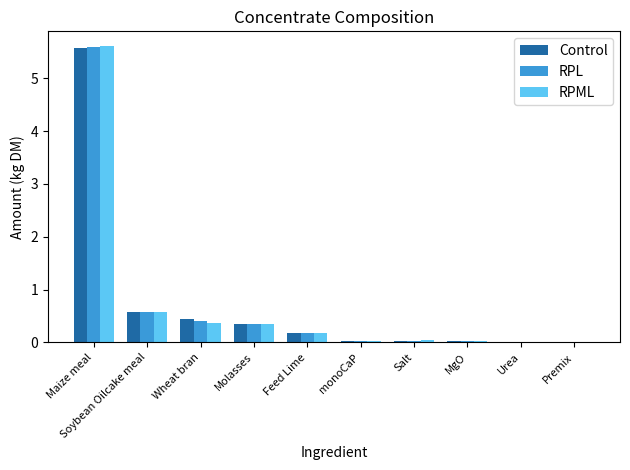

Is the value of RPML at Soybean Oilcake meal greater than the value of RPL at Maize meal?

No